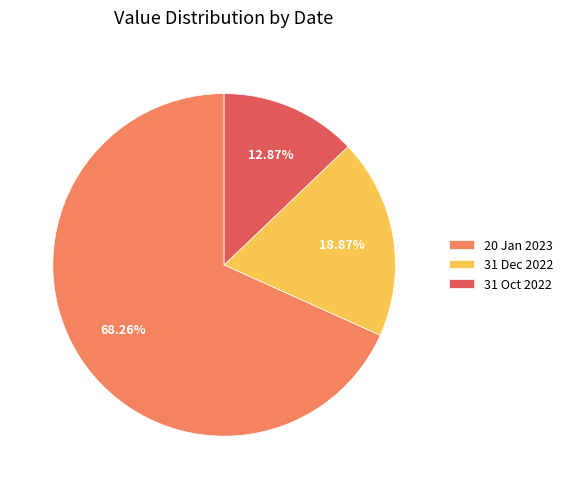

To the nearest percent, what is the difference between the 31 Dec 2022 and 31 Oct 2022 slice percentages?

6%